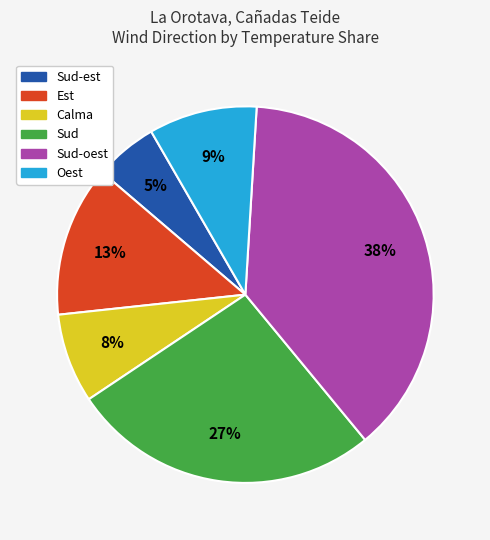

To the nearest percent, what is the average slice percentage?

17%